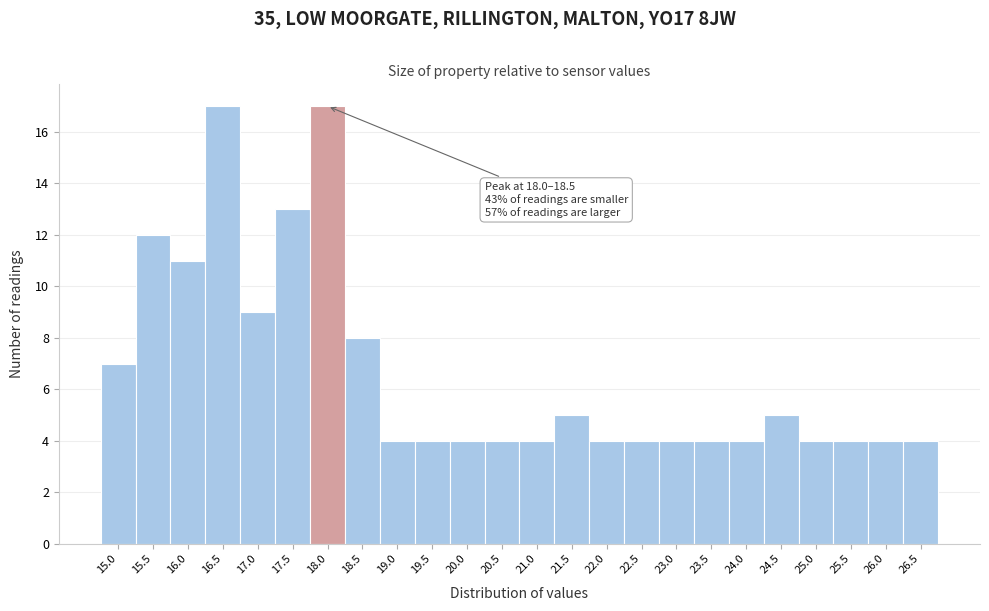

Reading left to right, what are all the values shown in this chart?

15.0=7	15.5=12	16.0=11	16.5=17	17.0=9	17.5=13	18.0=17	18.5=8	19.0=4	19.5=4	20.0=4	20.5=4	21.0=4	21.5=5	22.0=4	22.5=4	23.0=4	23.5=4	24.0=4	24.5=5	25.0=4	25.5=4	26.0=4	26.5=4